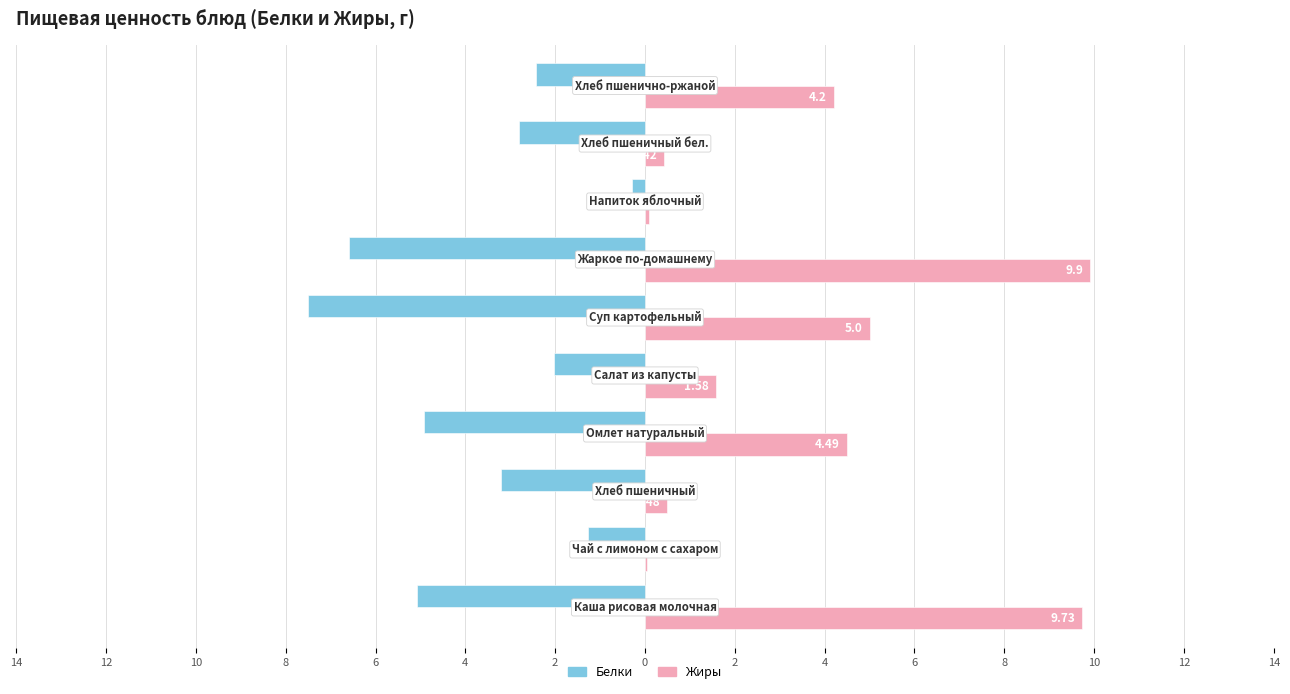

What are all the series names shown in the legend?

Белки, Жиры